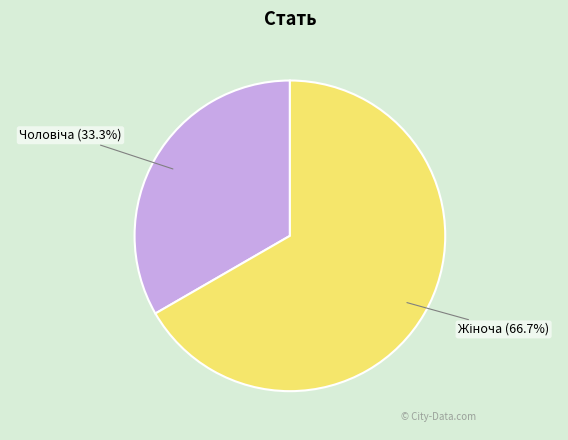

Is there a majority slice in this chart?

Yes